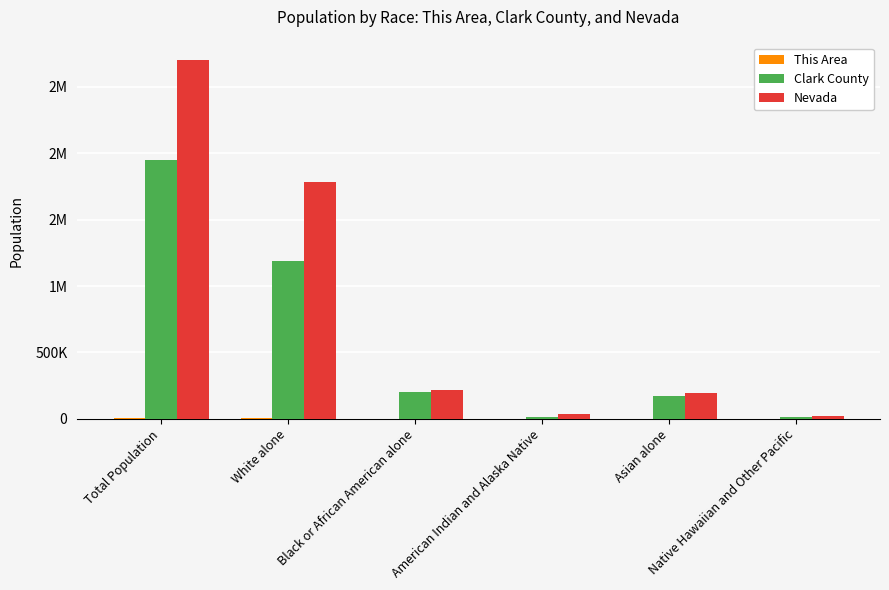

What is the sum of the This Area values at Black or African American alone and Total Population?

5891